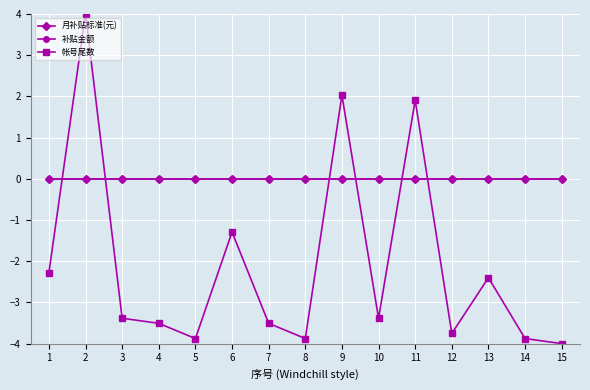

At which category is the sum across all series the highest?

2